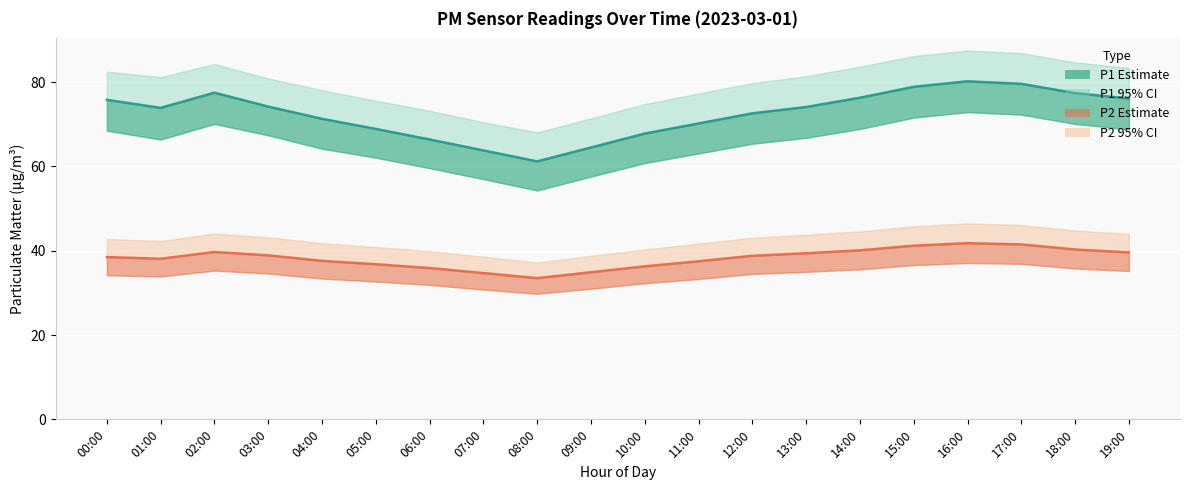

Where is P2 (PM2.5) nearest to the value 37?

05:00